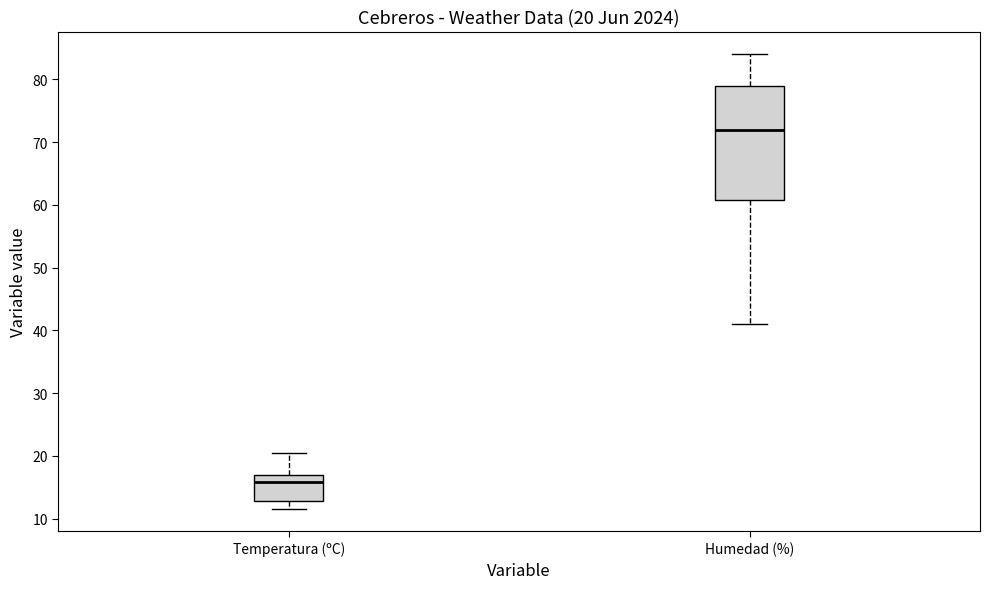

Comparing the boxes themselves (not the whiskers), which one is the tallest?

Humedad (%)